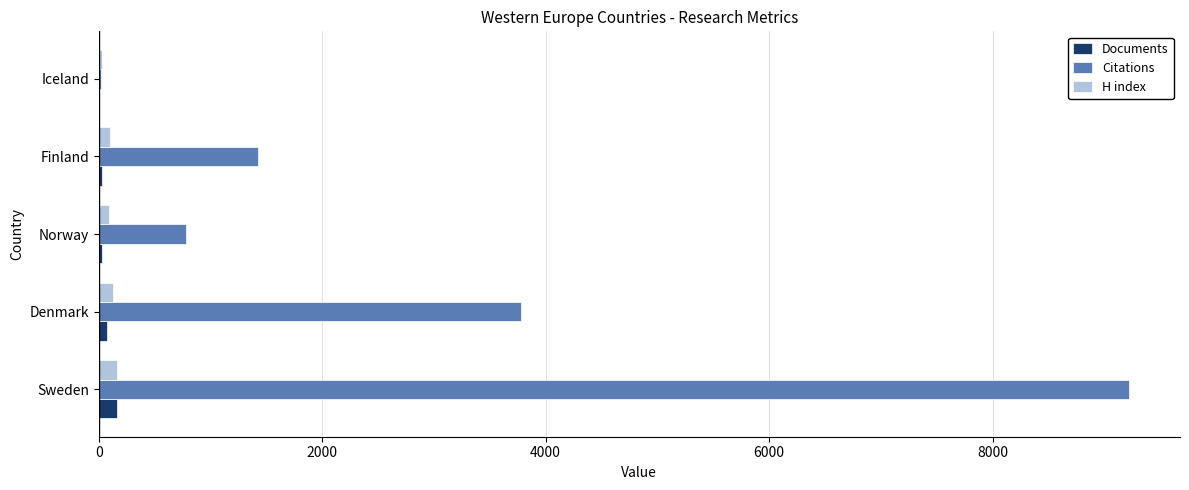

Count the number of data series in this chart.

3